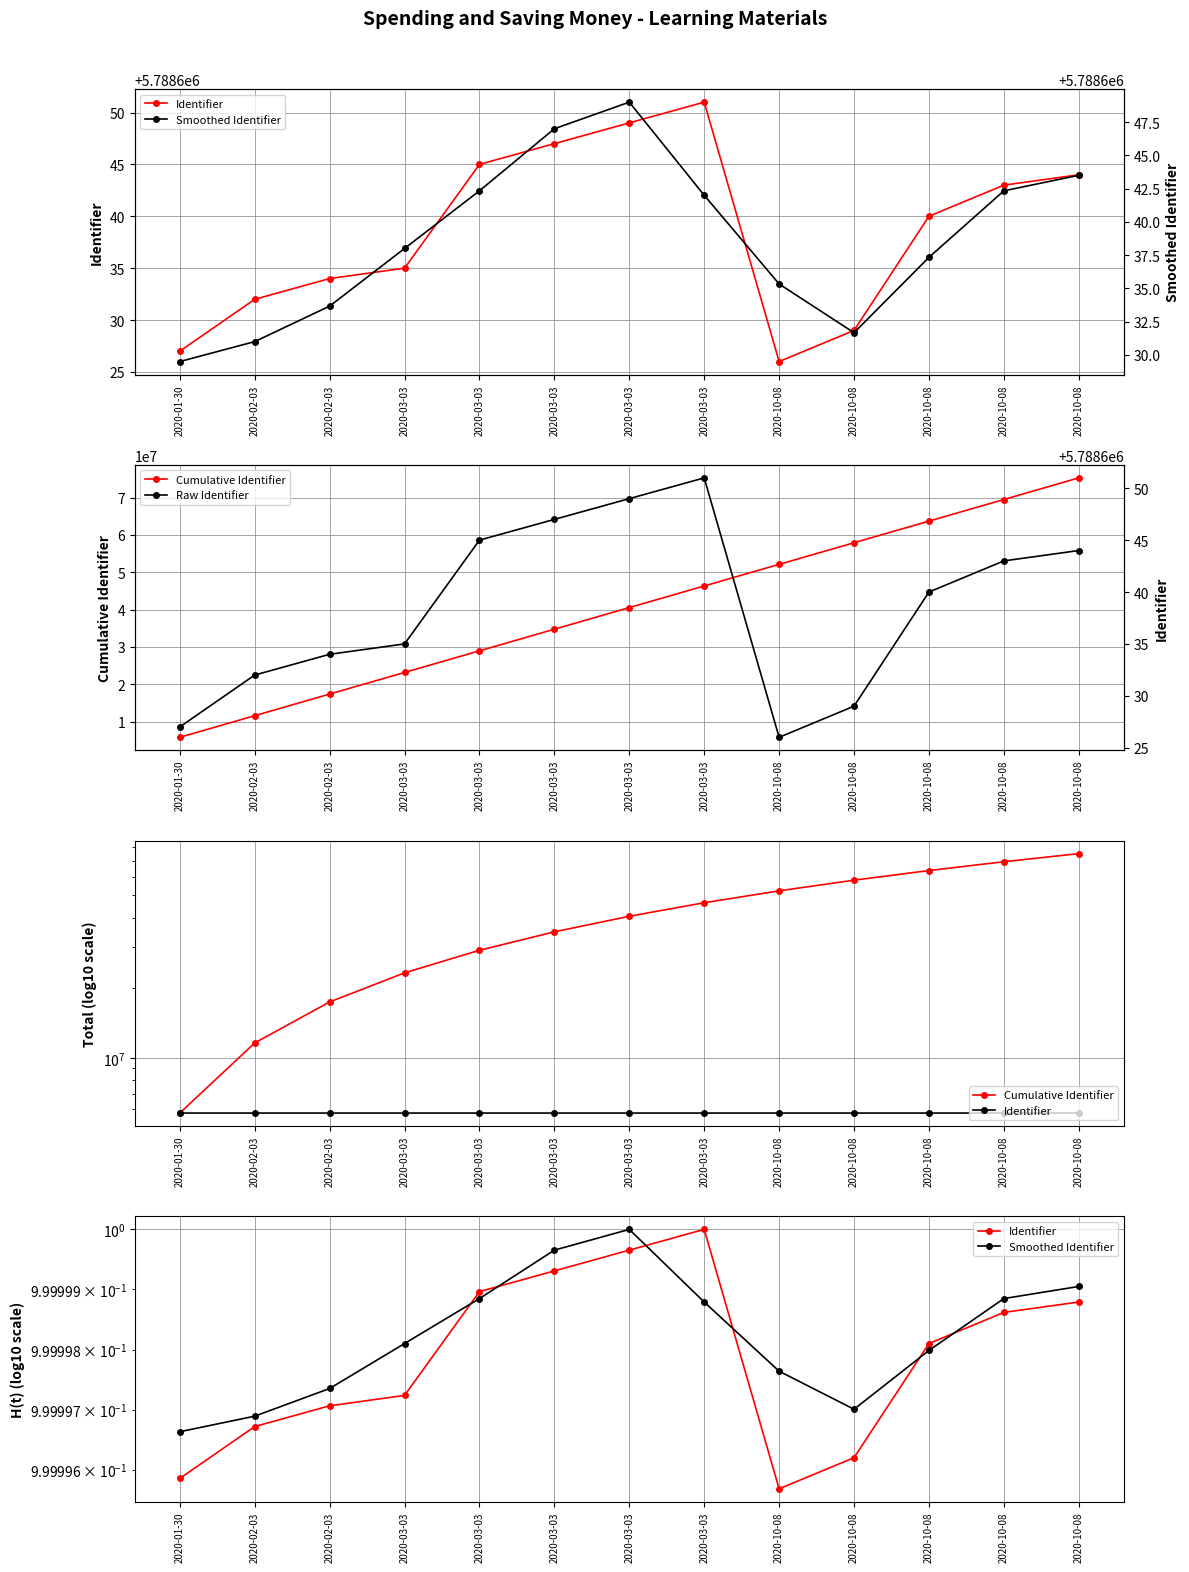

In Identifier, how many points are higher than both neighbors (excluding endpoints)?

1